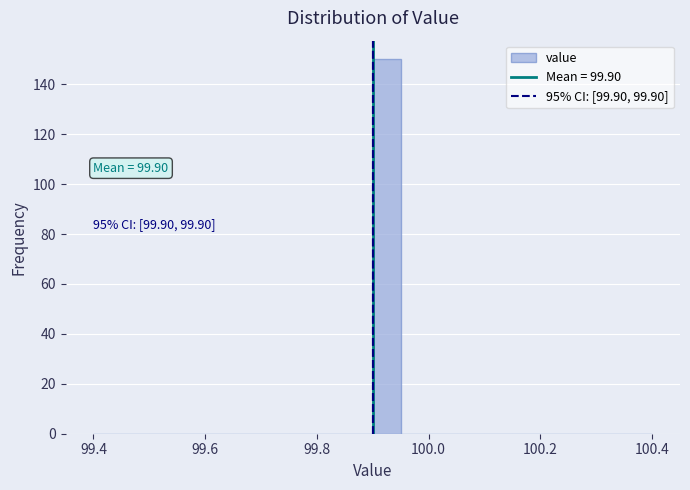

Around what value on the x-axis is the tallest bar? Give the approximate position of its centre, as read against the axis.

99.92